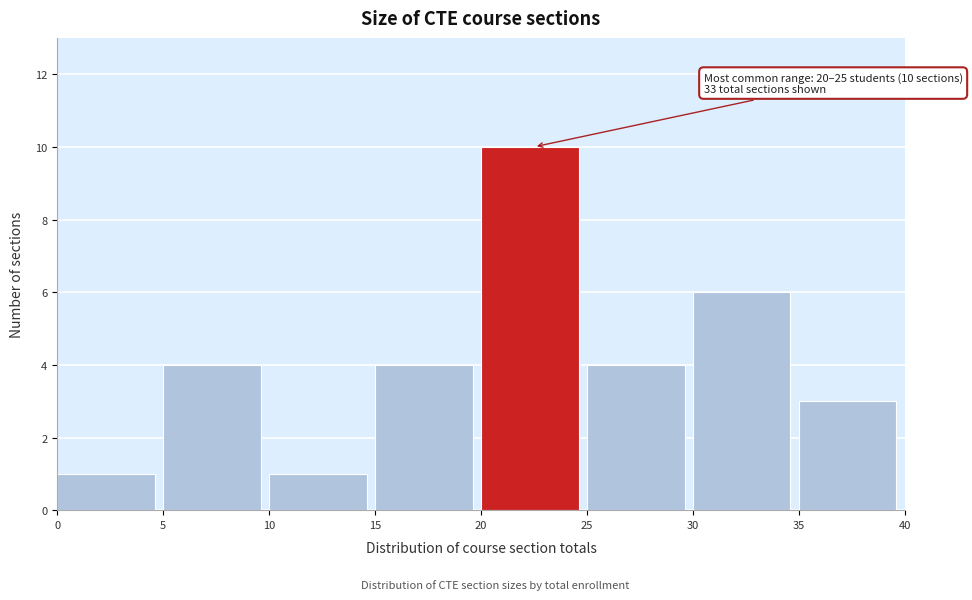

Over which range of the x-axis is the bar tallest?

20 to 25